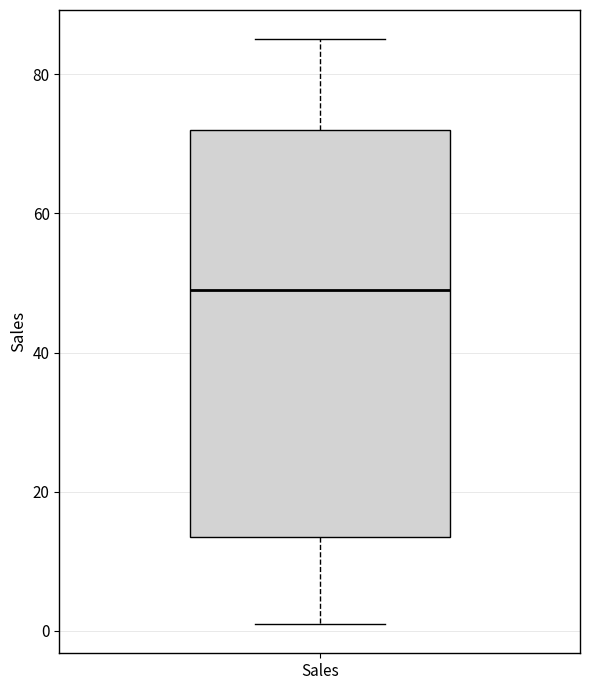

Transcribe this box plot: give where the median line is, the range the box spans, and where the two whiskers end, as read against the y-axis. The values are not printed on the chart, so give them approximately, as read against the axis.

median 50, box 14 to 72, whiskers 2 to 86